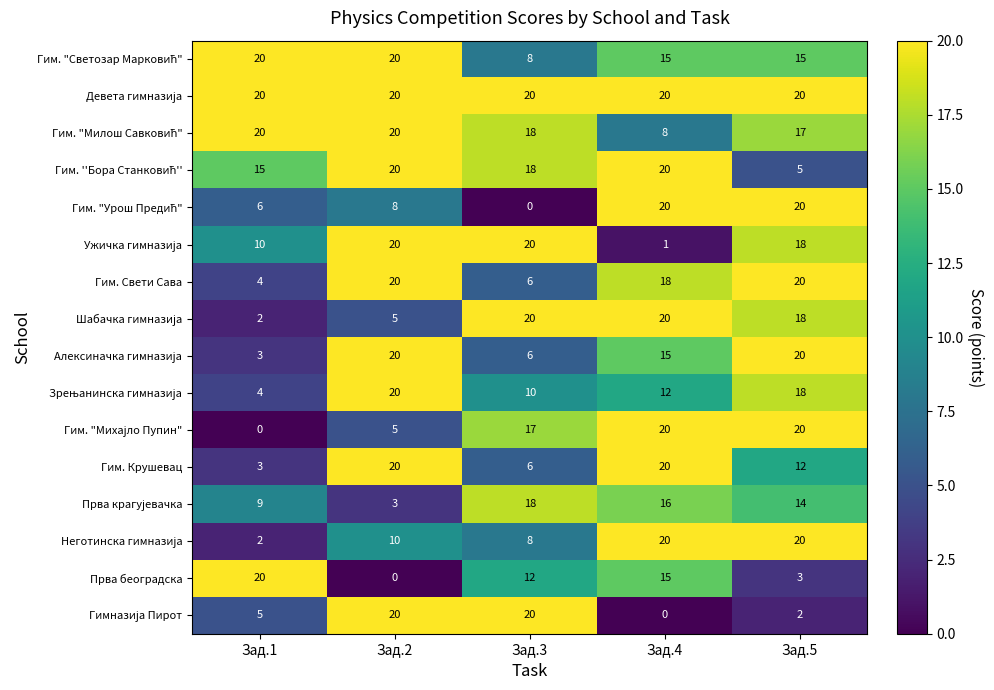

What is the difference between the Гим. Свети Сава values at Зад.5 and Зад.3?

14